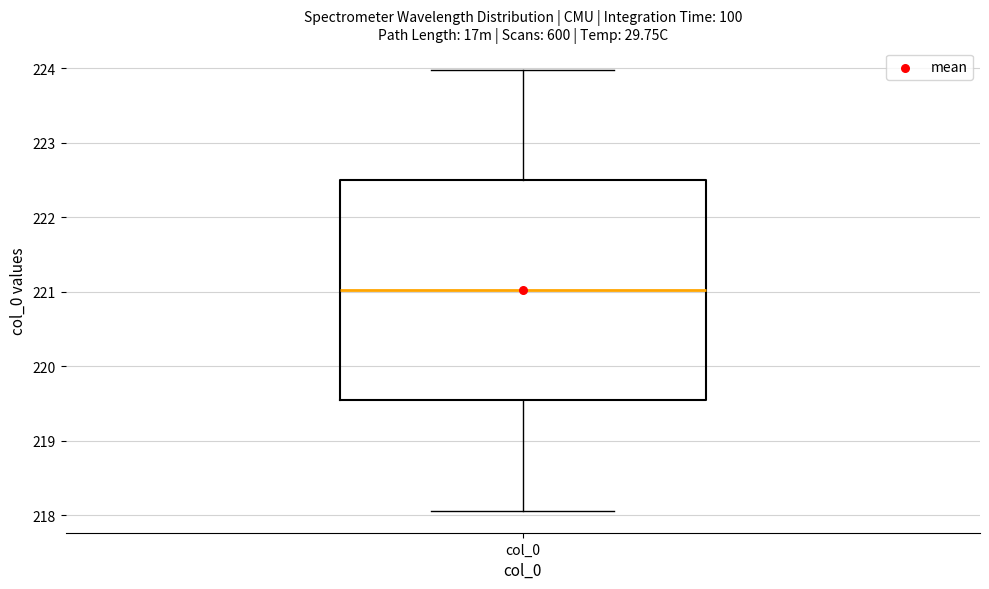

Transcribe this box plot: give where the median line is, the range the box spans, and where the two whiskers end, as read against the y-axis. The values are not printed on the chart, so give them approximately, as read against the axis.

median 221.0, box 219.5 to 222.5, whiskers 218.1 to 224.0